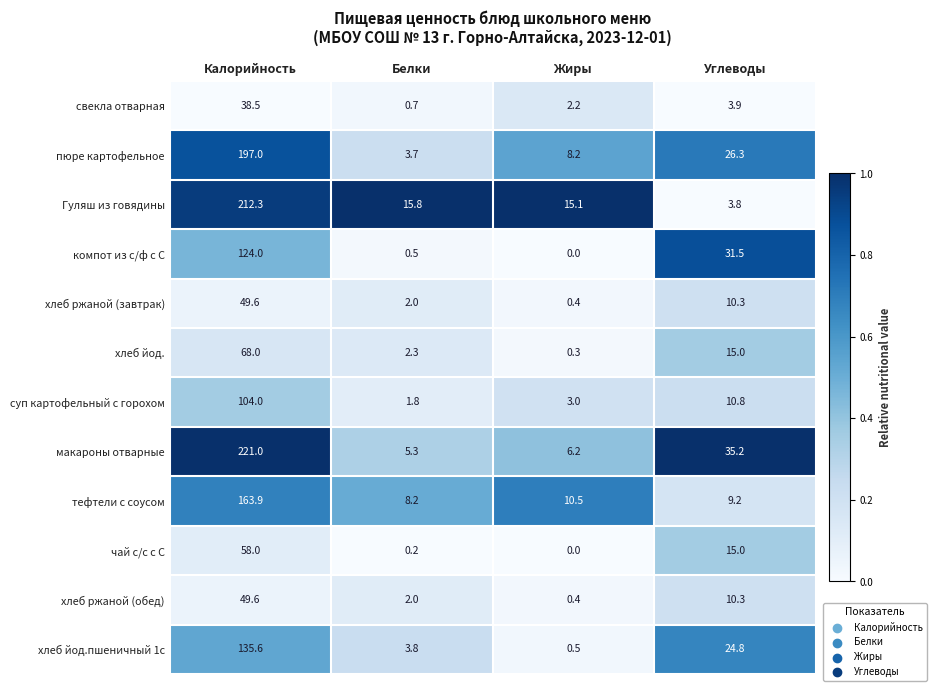

Rank the categories by компот из с/ф с С value from highest to lowest.

Калорийность, Углеводы, Белки, Жиры